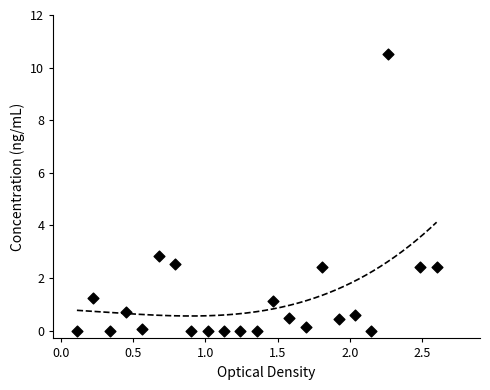

What is the range of X values (max minus min)?

2.5